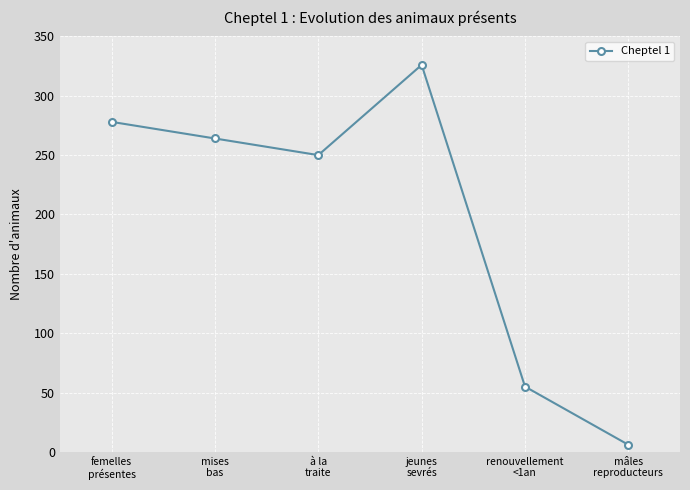

True or false: there are more than 1 points higher than both neighbors.

False